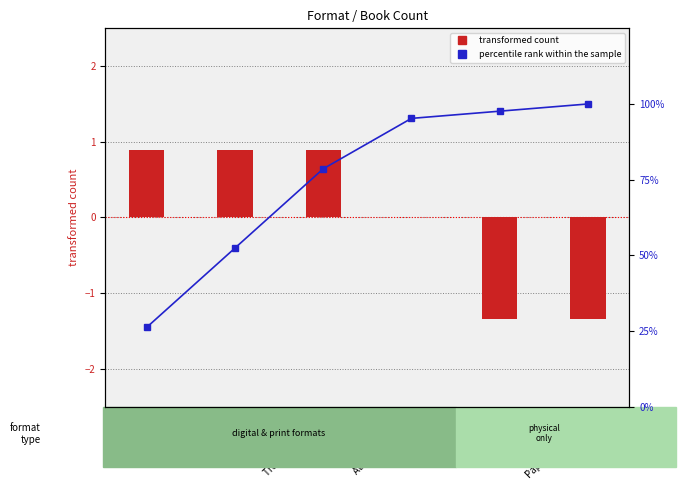

Between eBook and Hardcover, which series saw the biggest shift?

percentile rank within the sample